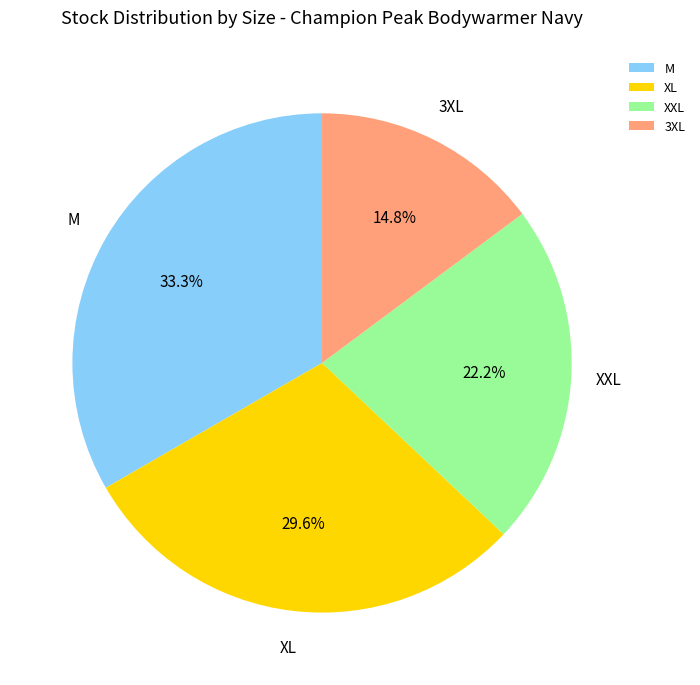

Does XL represent more than half of the total?

No